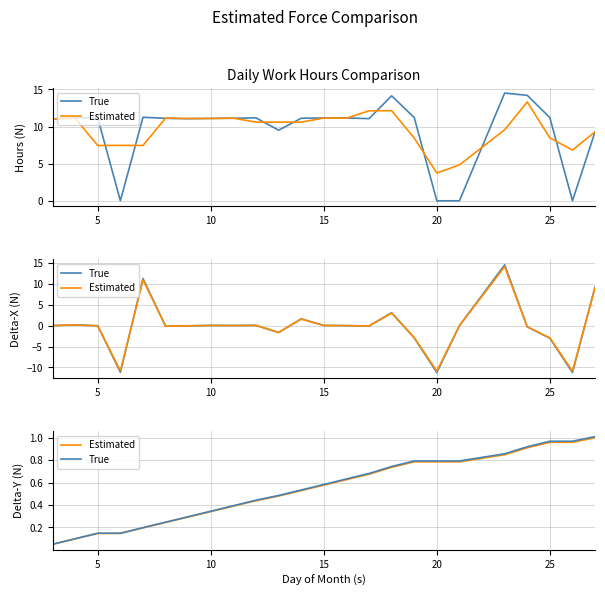

What are all the series names shown in the legend?

True, Estimated